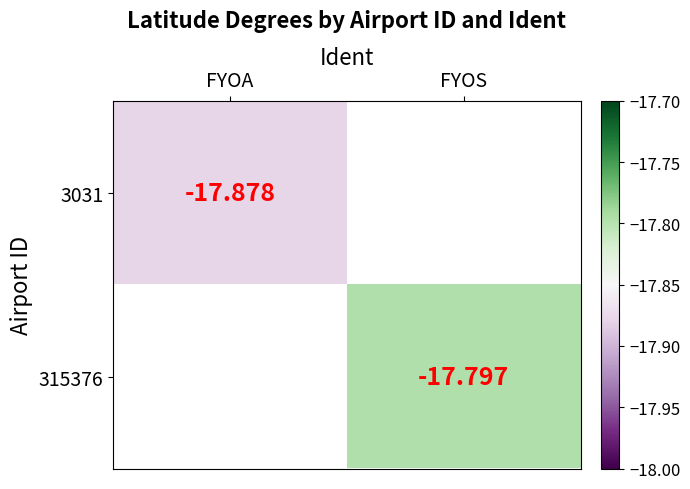

What is the greatest value displayed?

-17.8